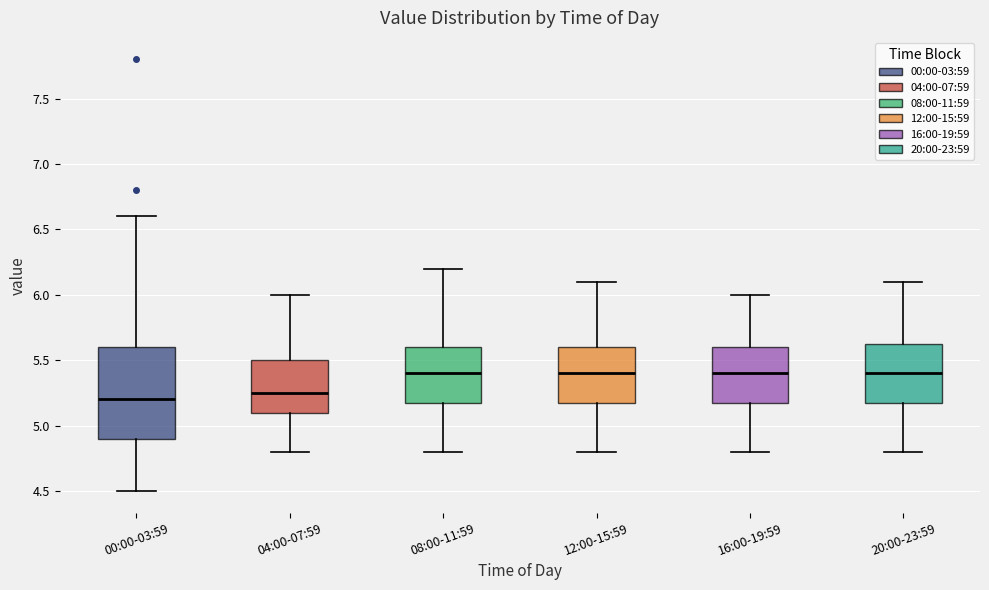

Where does the median line of the box for 08:00-11:59 sit on the y-axis? The values are not printed on the chart, so give them approximately, as read against the axis.

5.40